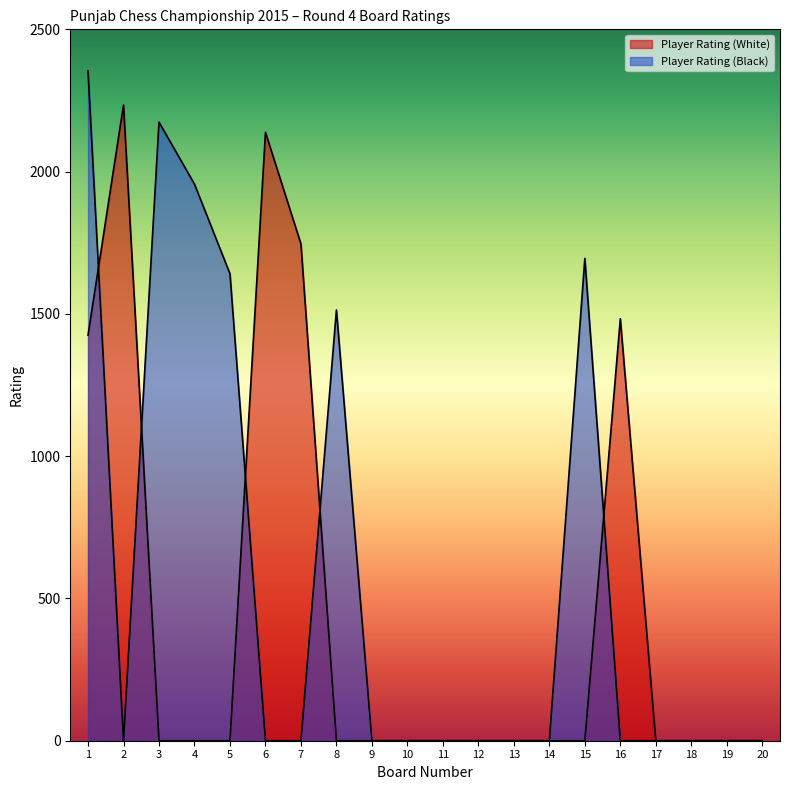

Where is the first local maximum for Player Rating (Black)?

3